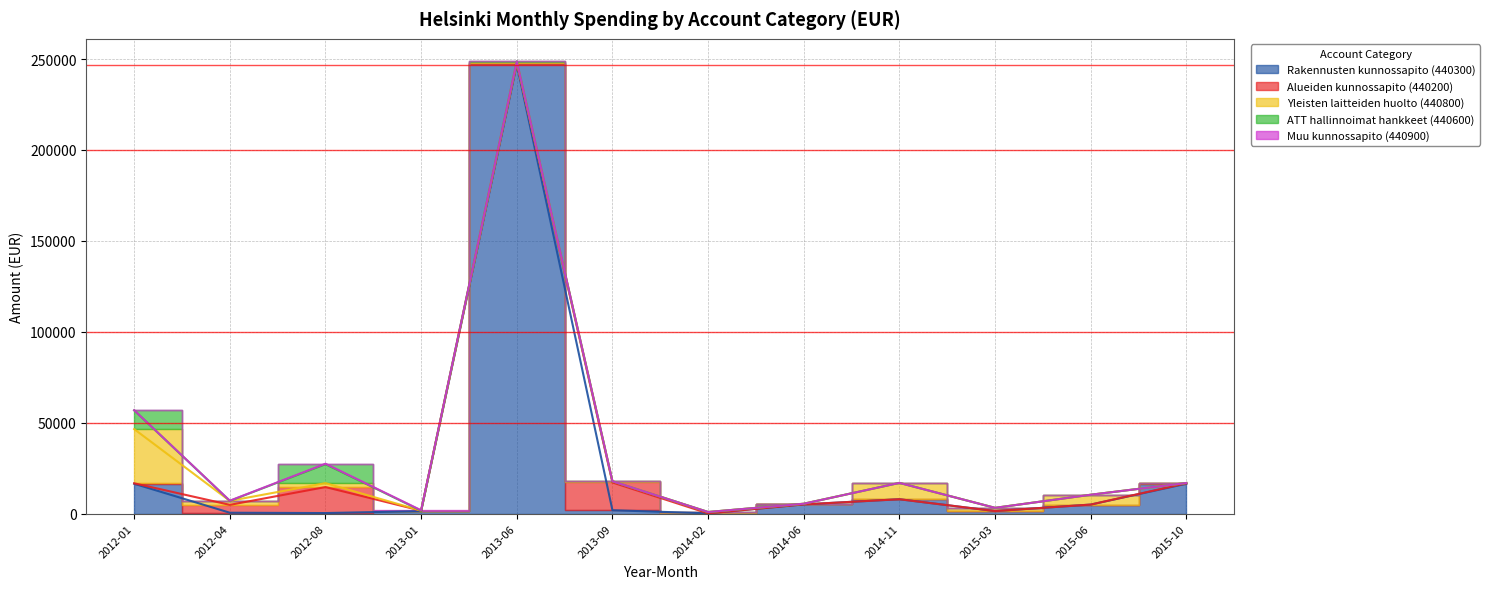

At which category does the chart reach its peak across all series?

2013-06